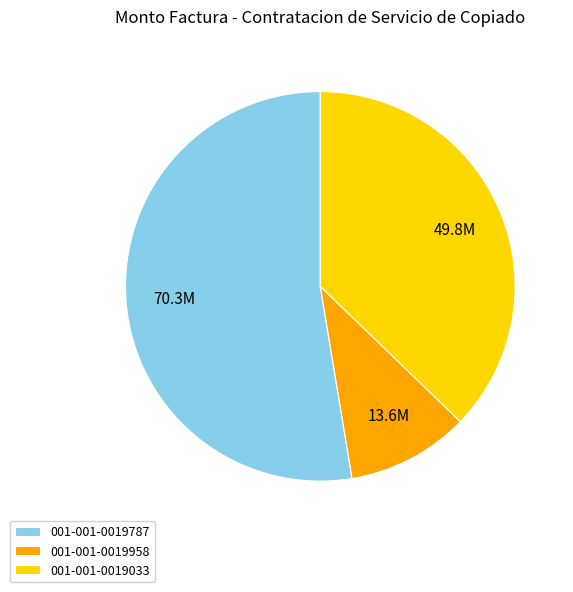

How many segments does this pie chart have?

3